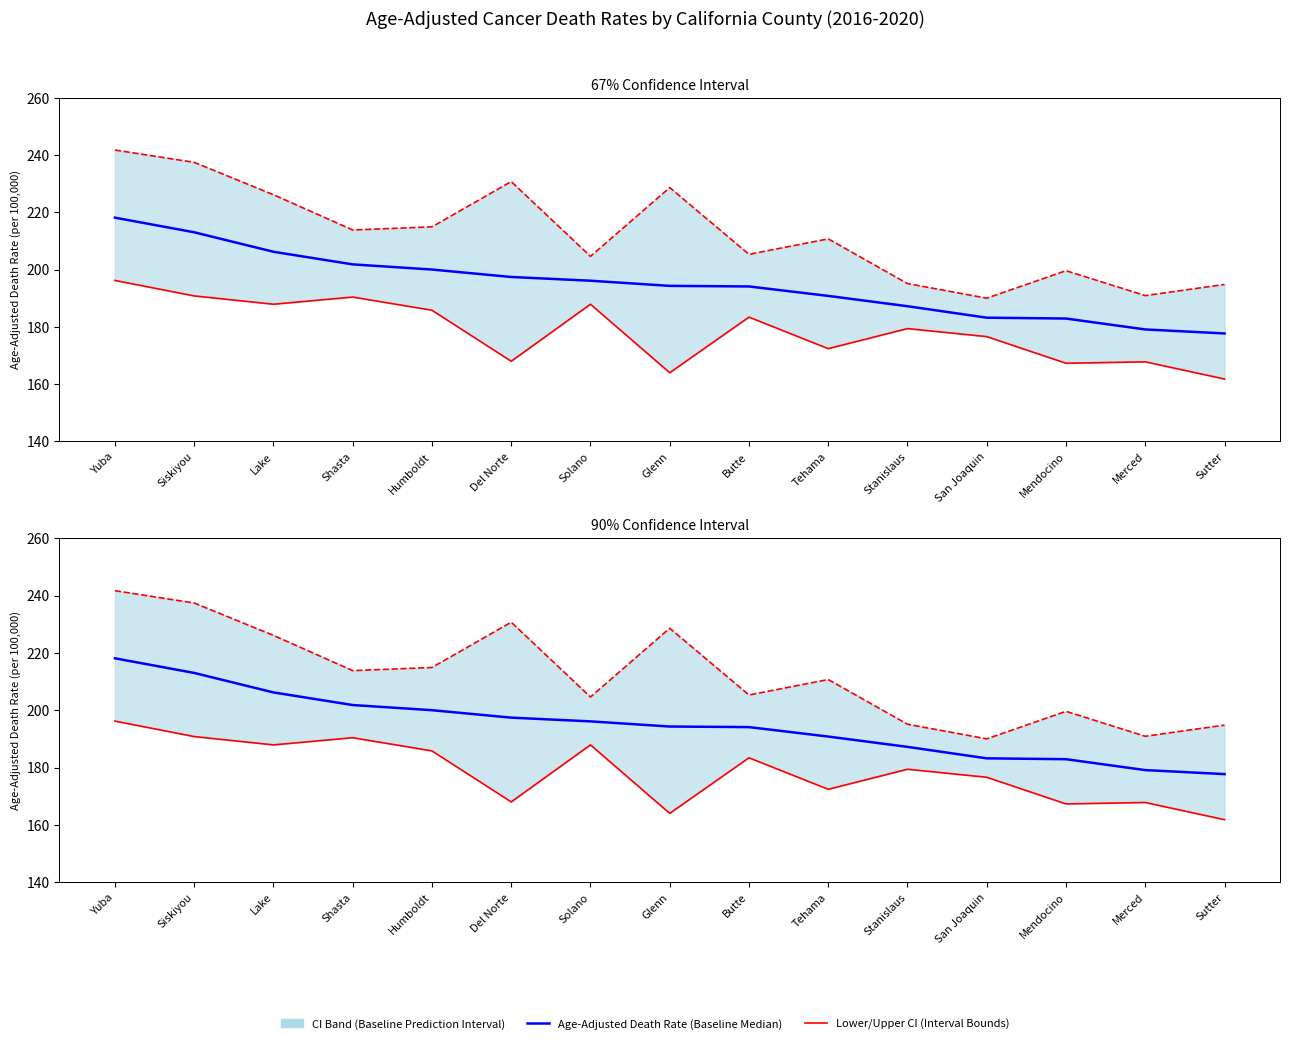

At how many categories does at least one series exceed 164?

15